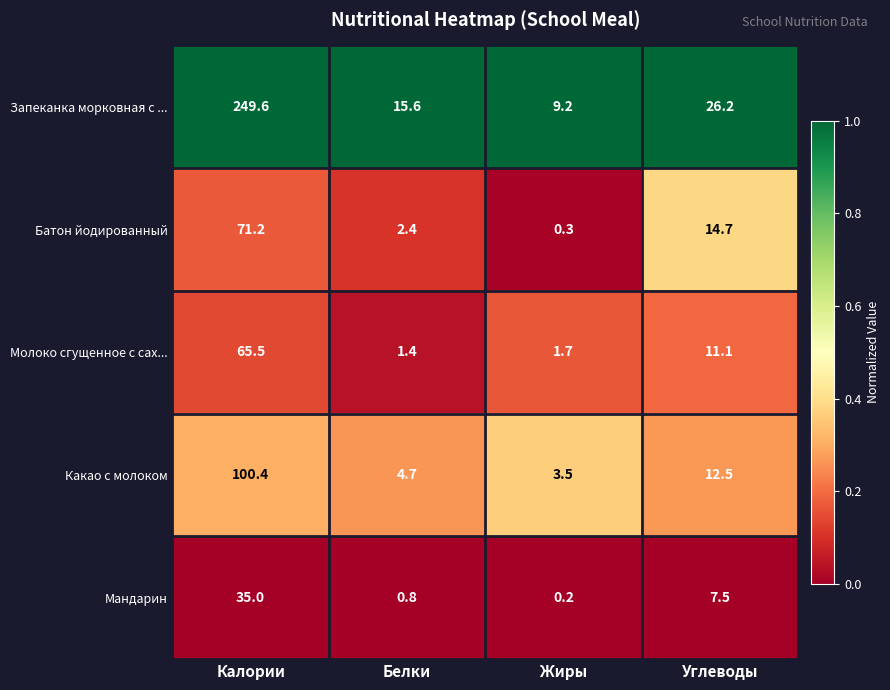

Which series changed the most between Белки and Углеводы?

Батон йодированный